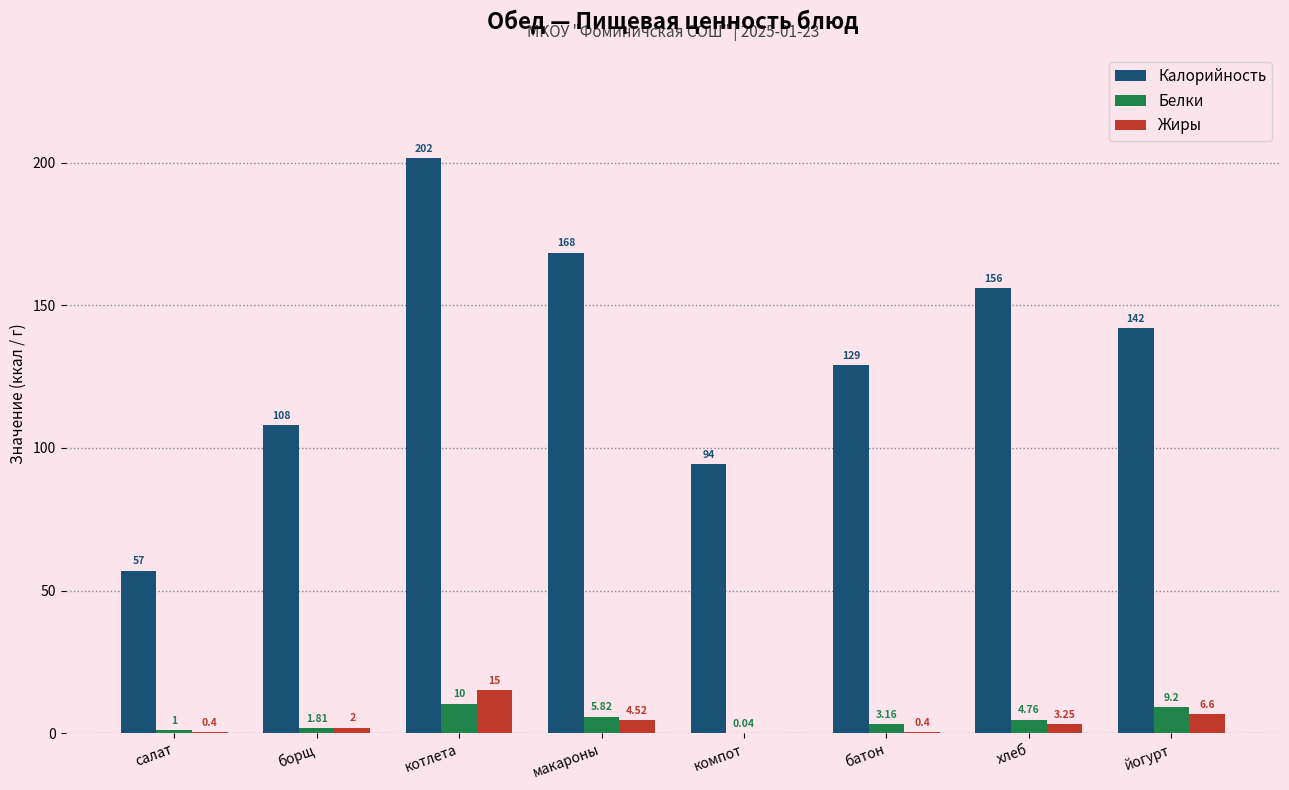

Which series has the largest total across all categories?

Калорийность